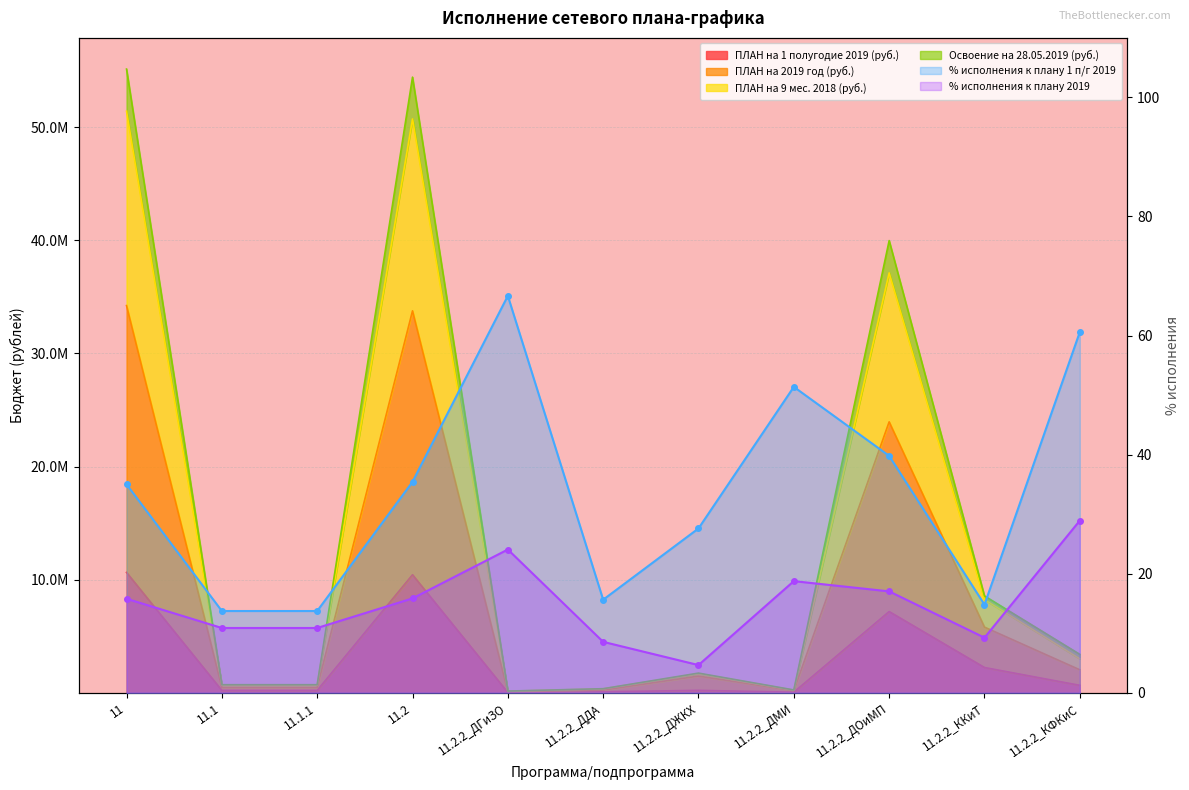

What is the difference between the second highest and second lowest values in the pct_H1 series?

46.9